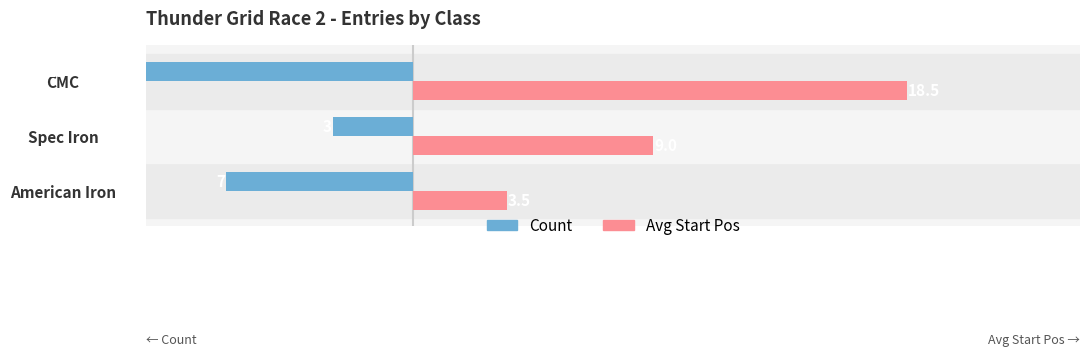

What is the minimum value shown in the chart?

-13.0